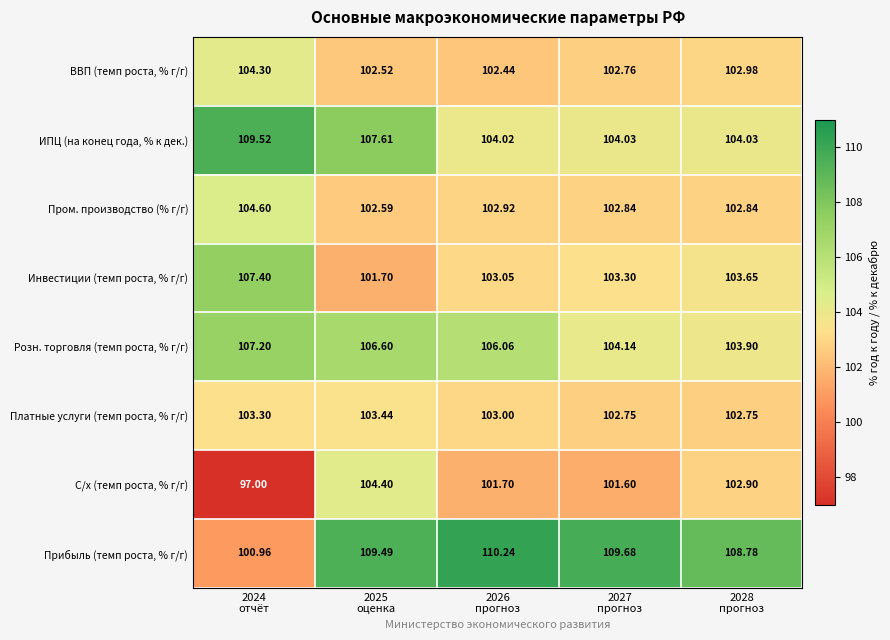

List the series in order of their peak value, lowest first.

Платные услуги (темп роста, % г/г), ВВП (темп роста, % г/г), С/х (темп роста, % г/г), Пром. производство (% г/г), Розн. торговля (темп роста, % г/г), Инвестиции (темп роста, % г/г), ИПЦ (на конец года, % к дек.), Прибыль (темп роста, % г/г)